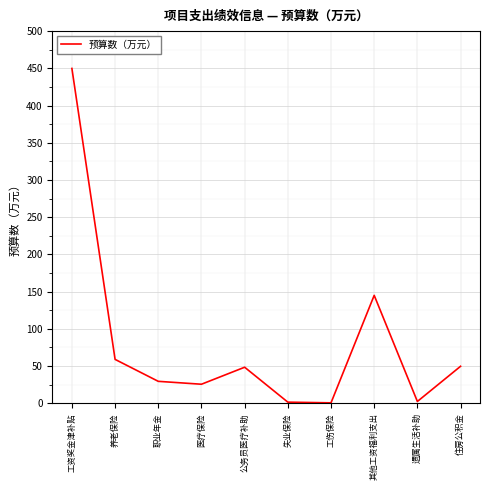

At which category does the data reach its first local peak?

公务员医疗补助